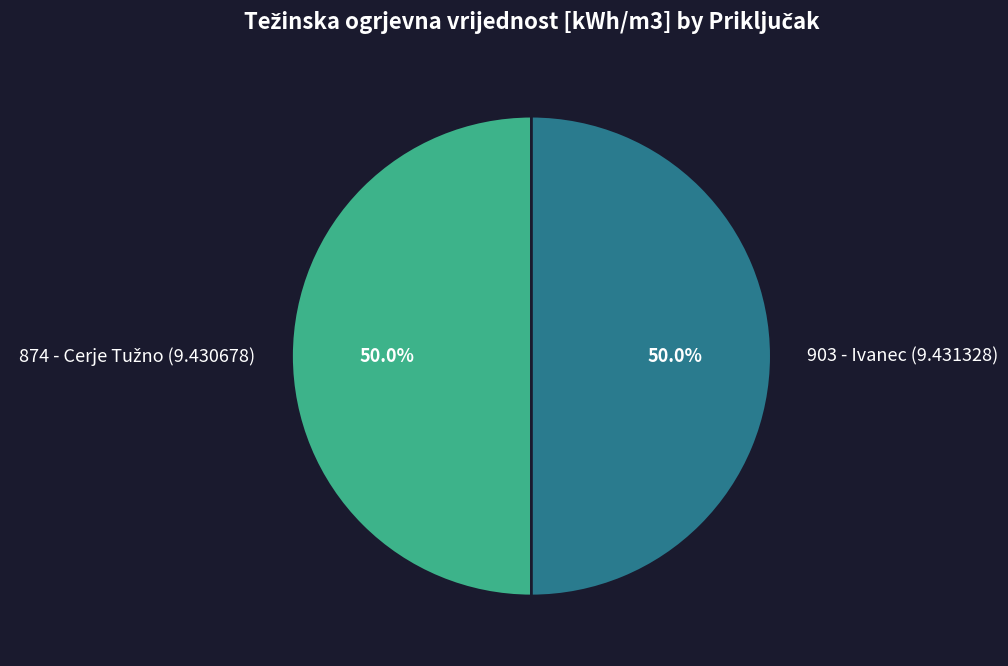

How much of the chart is everything except 903 - Ivanec (9.431328)?

50.0%